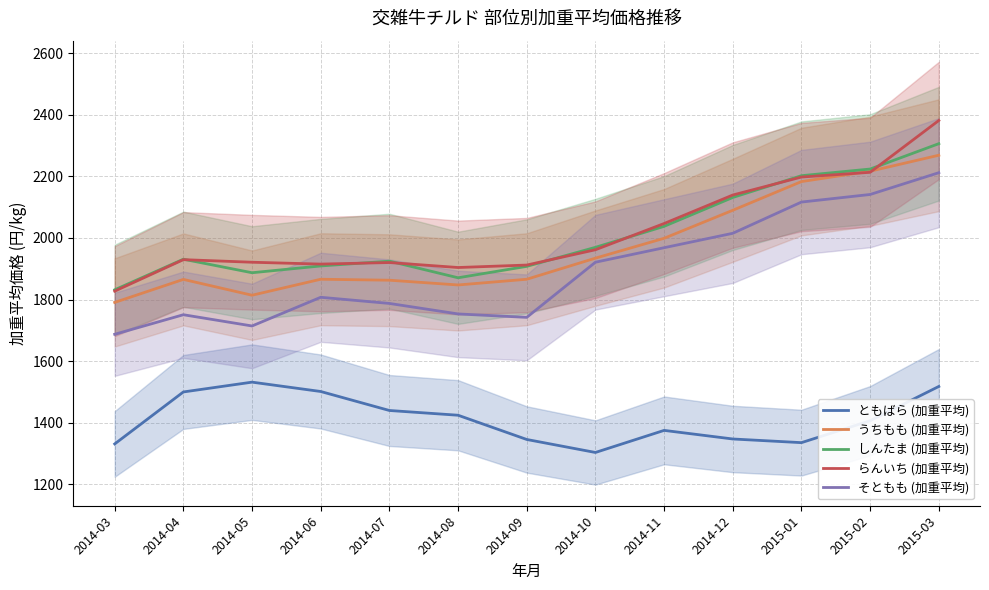

Which series has the largest range (max minus min)?

らんいち (加重平均)